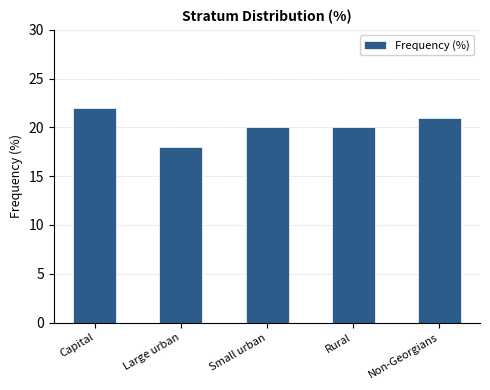

The value at Rural is 20. True or false?

True